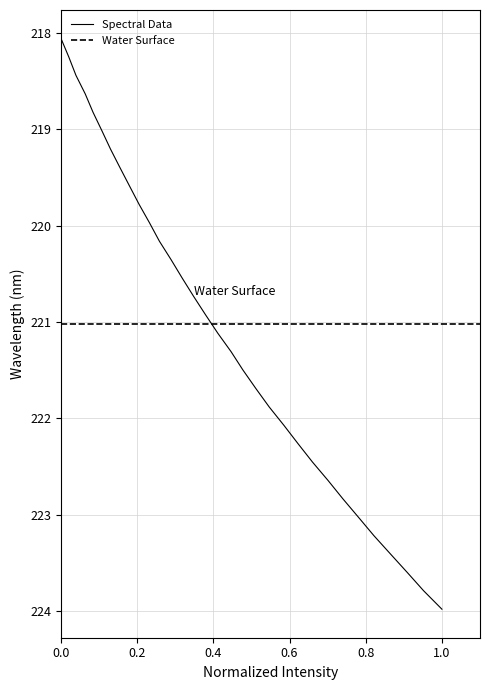

At which label does the data first exceed 221?

221.1174